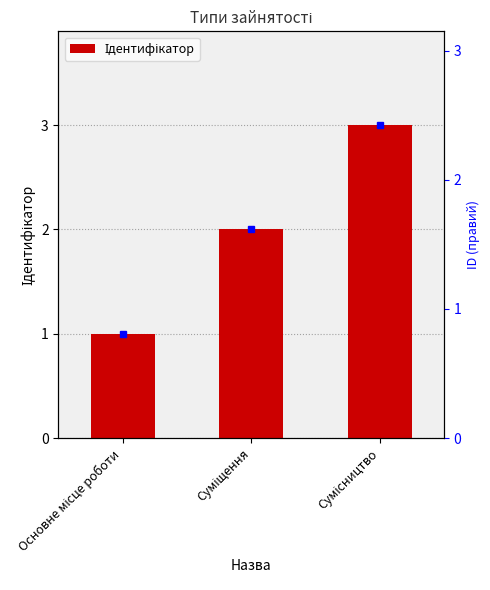

At which label does the data first exceed 2?

Сумісництво